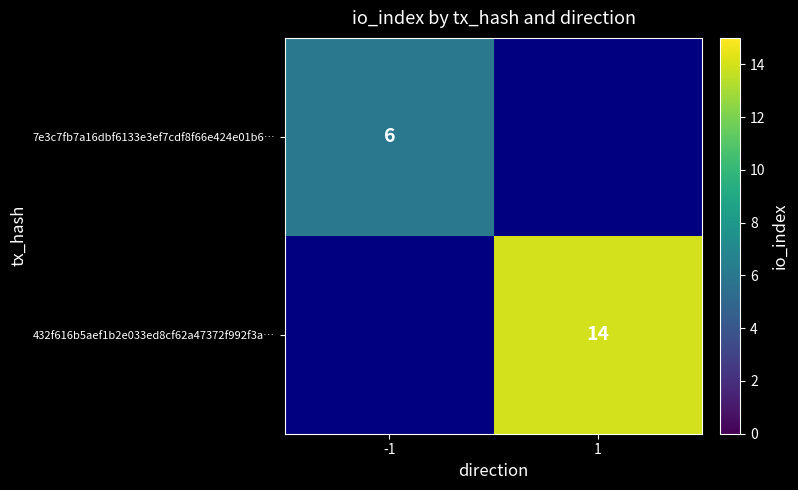

True or false: 7e3c7fb7a16dbf6133e3ef7cdf8f66e424e01b6… has a value of 1 at -1.

False